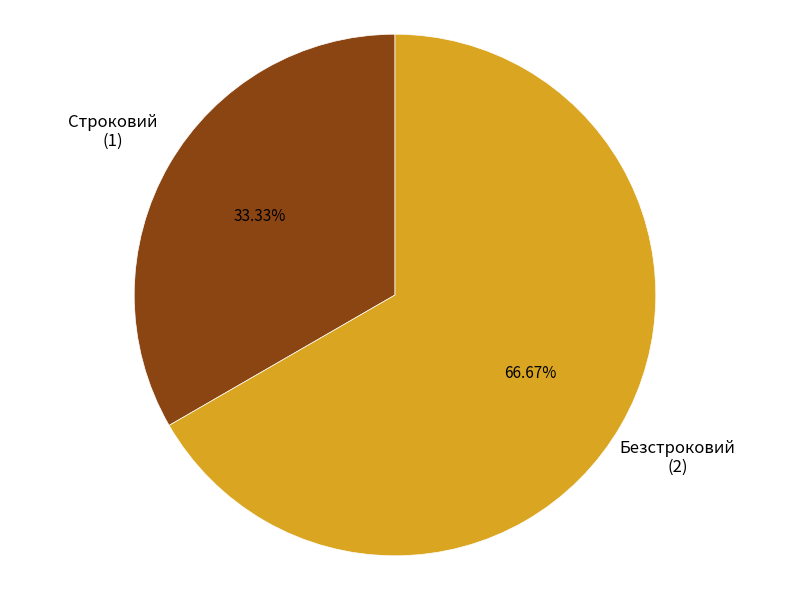

To the nearest percent, what is the combined percentage of Безстроковий and Строковий?

100%